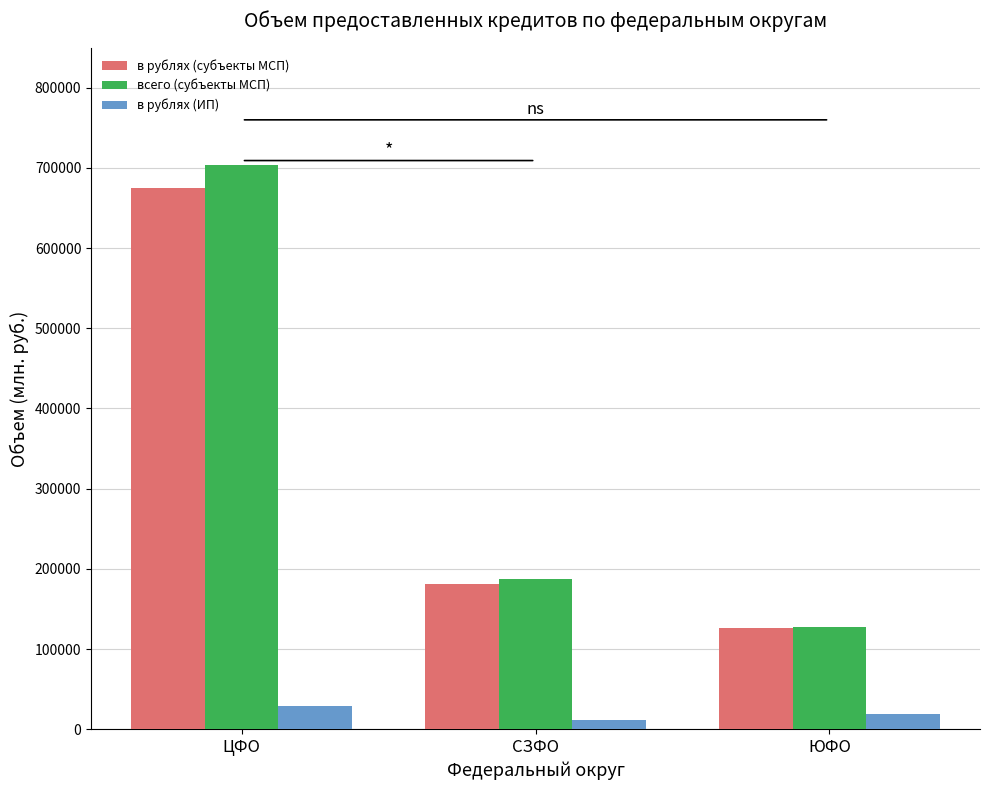

Between ЦФО and СЗФО, which series saw the biggest shift?

всего (субъекты МСП)